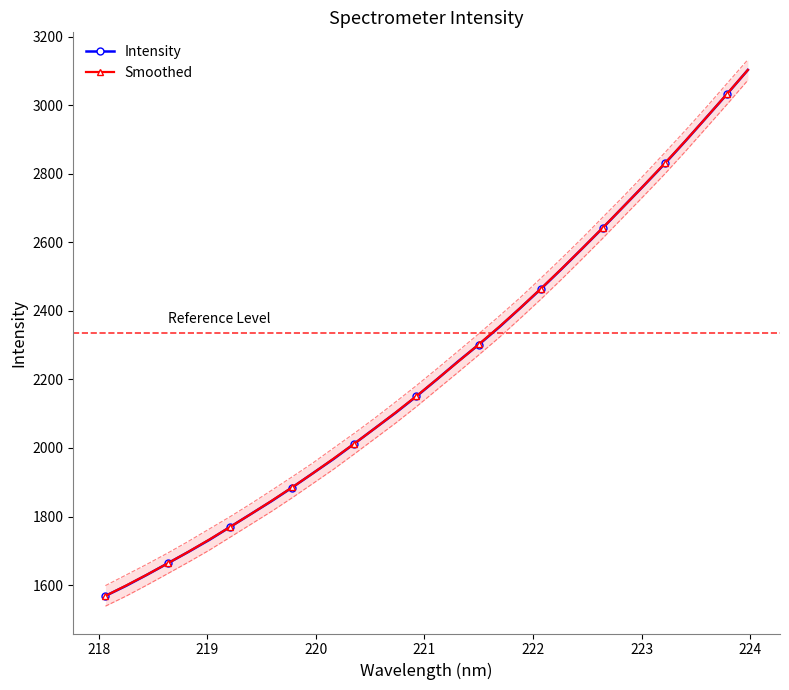

What is the minimum value for Intensity?

1568.3